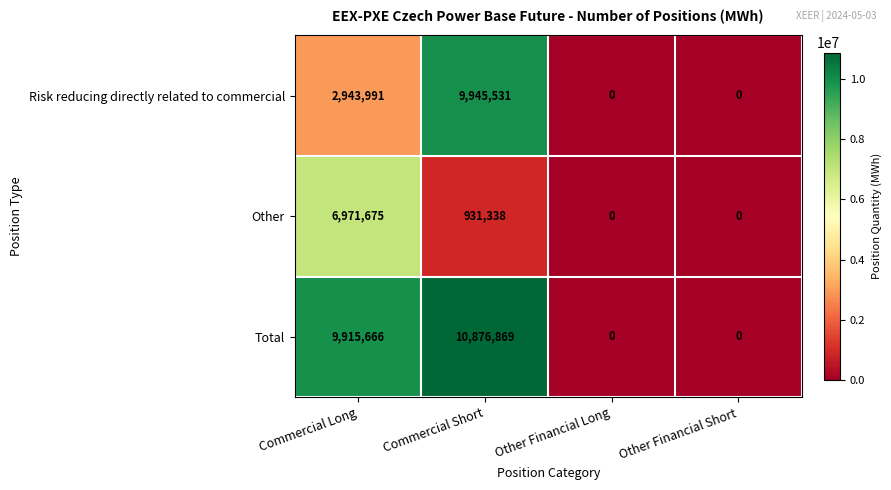

What is the sum of all Risk reducing directly related to commercial values?

12889522